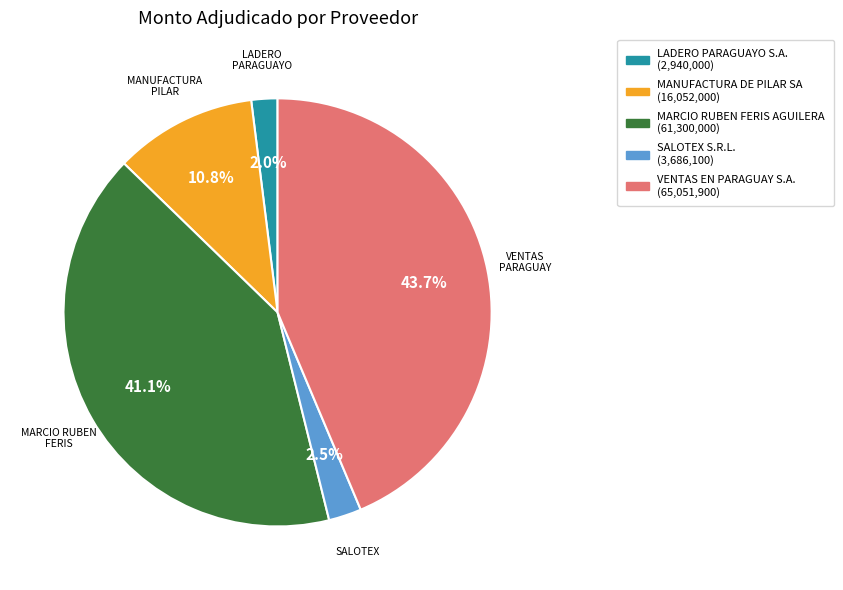

What percentage do SALOTEX S.R.L. and MARCIO RUBEN FERIS AGUILERA together represent?

43.6%